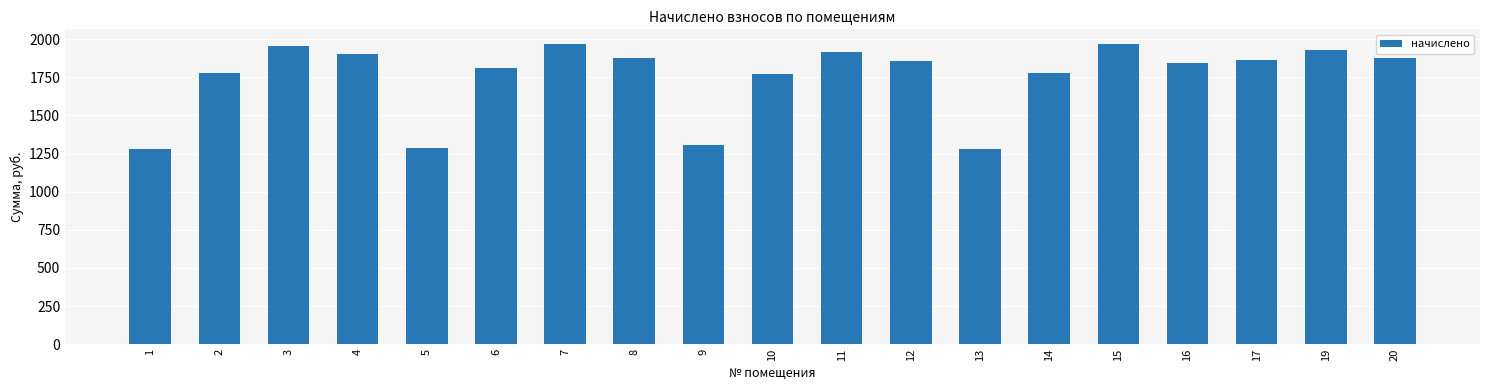

Is it true that the value at 20 is 1879.2?

True